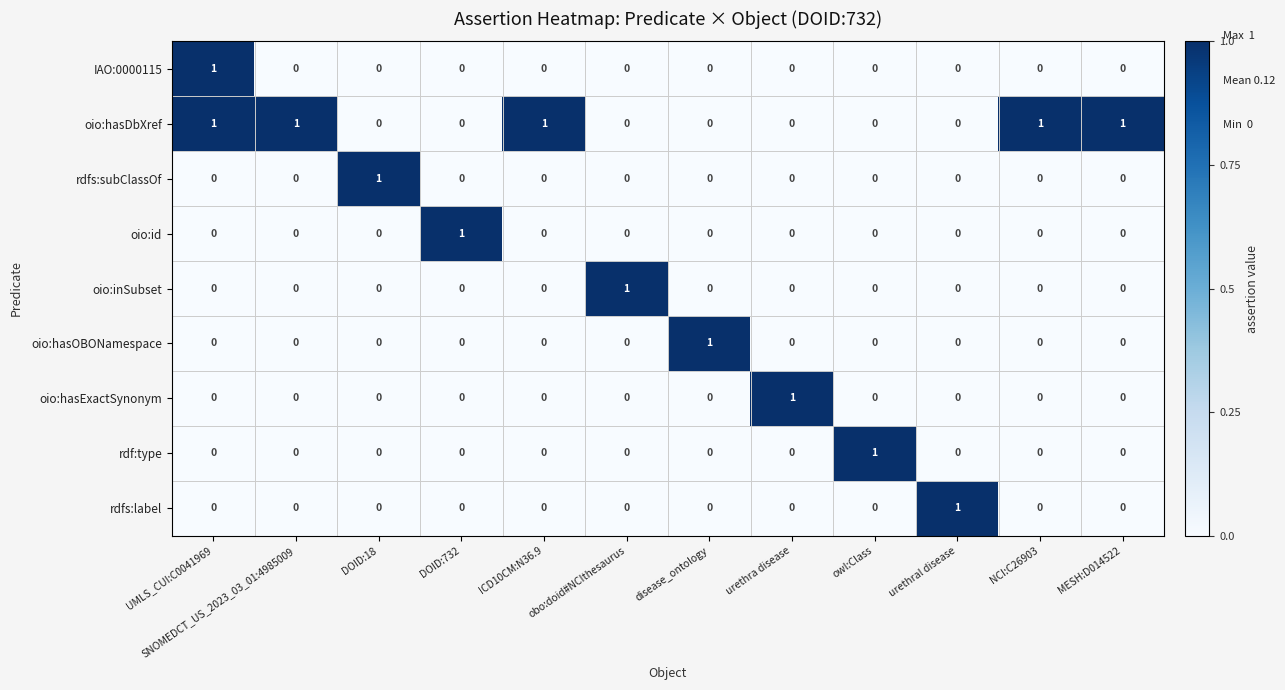

The oio:inSubset series shows 1 at DOID:18. True or false?

False